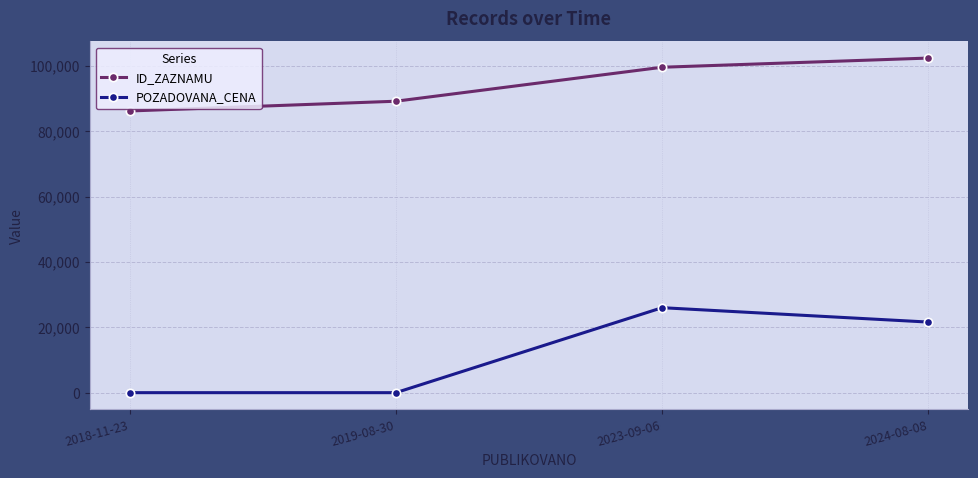

How many lines are shown in the chart?

2